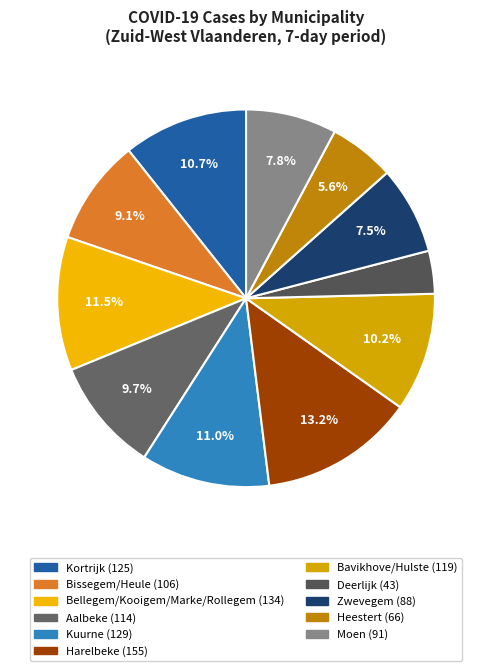

To the nearest percent, what is the difference between the largest and smallest slice percentages?

10%